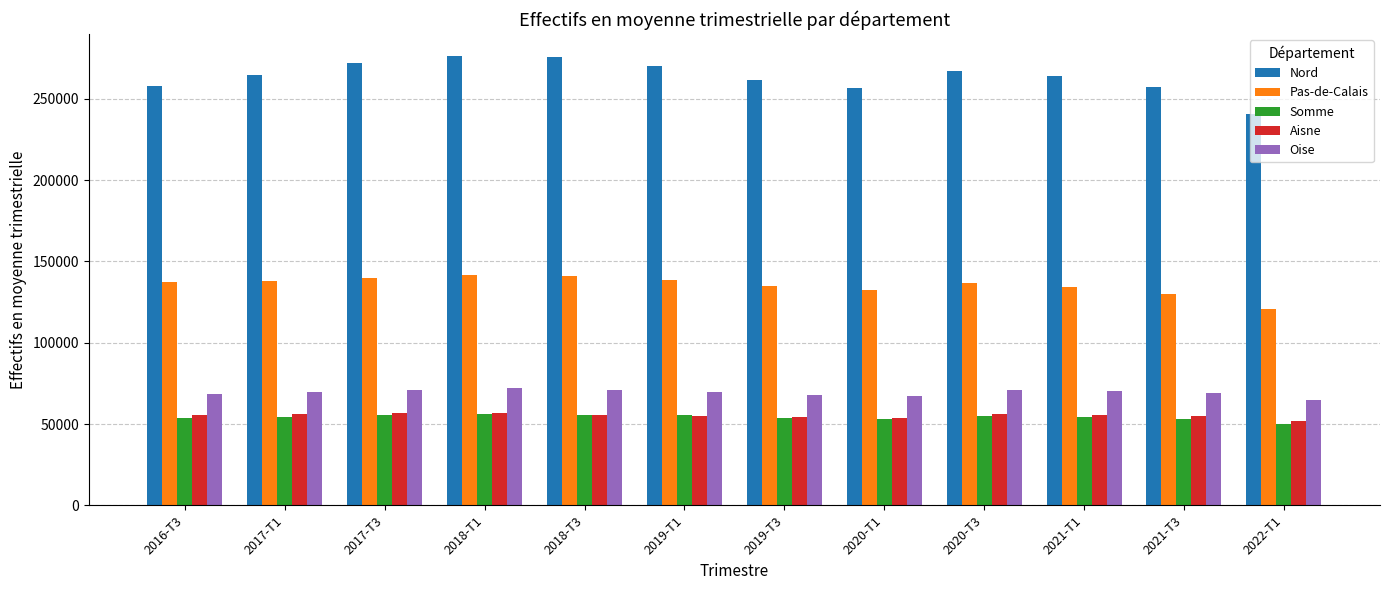

The value of Aisne at 2018-T1 is 57010. True or false?

True